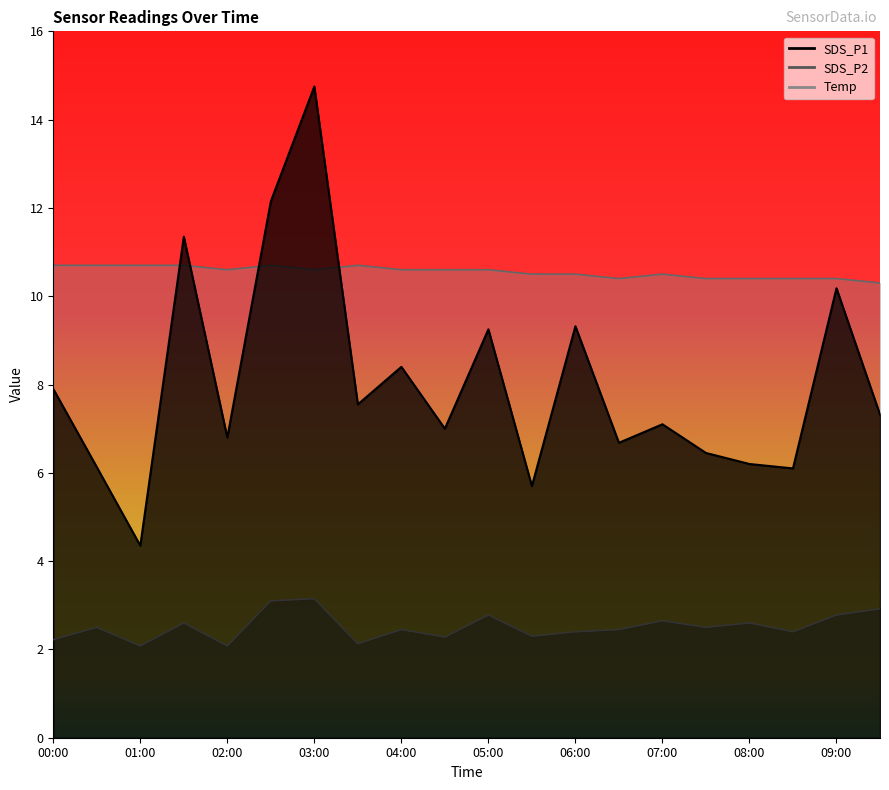

Does the chart have visible grid lines?

No